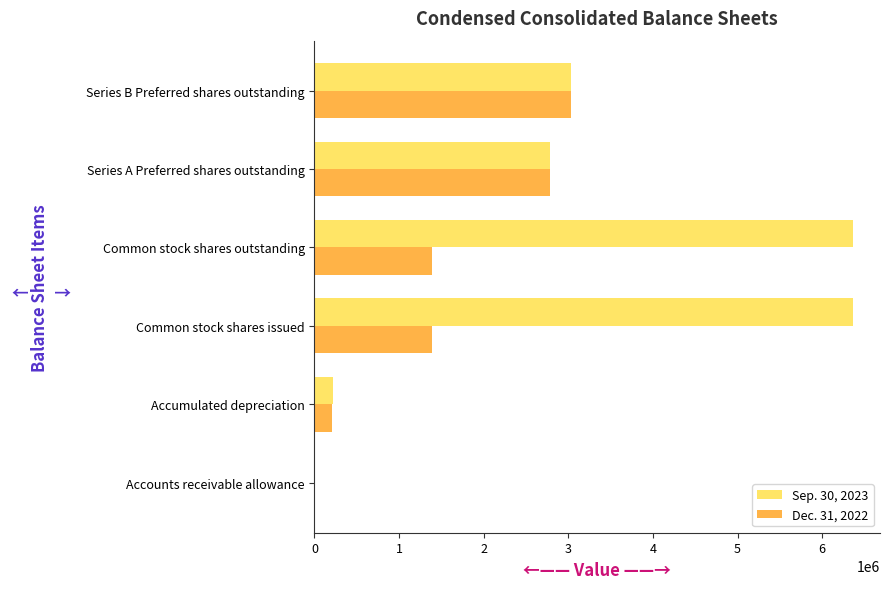

Which series has the widest spread of values?

Sep. 30, 2023